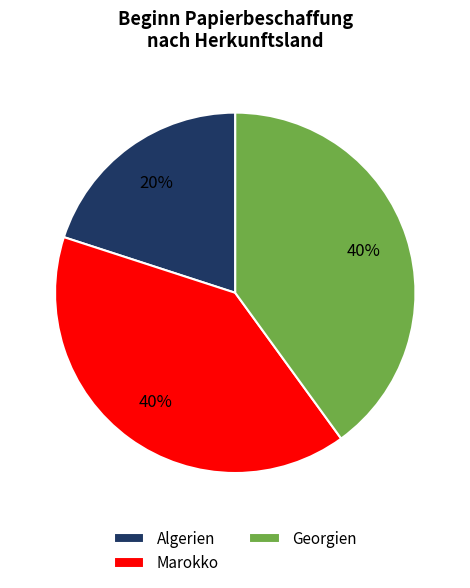

Does Georgien represent more than half of the total?

No